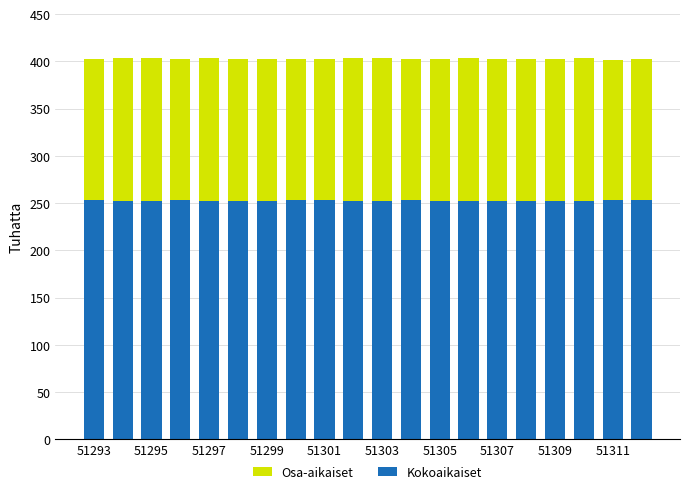

What is the sum of all Kokoaikaiset values?

5051.2